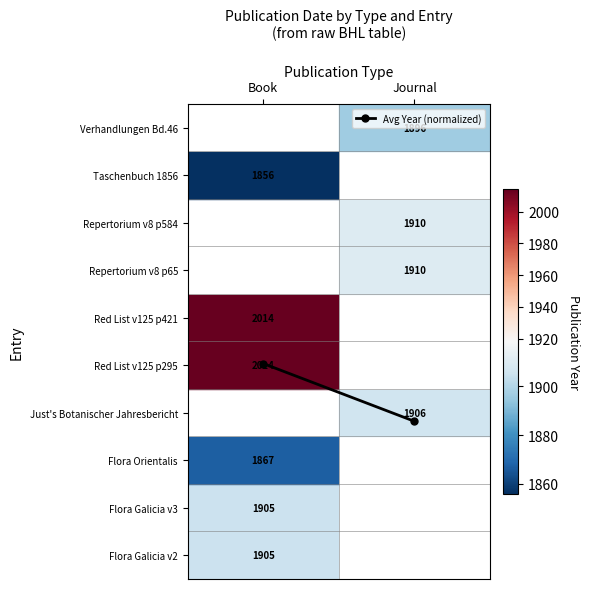

How many series are shown in this chart?

1